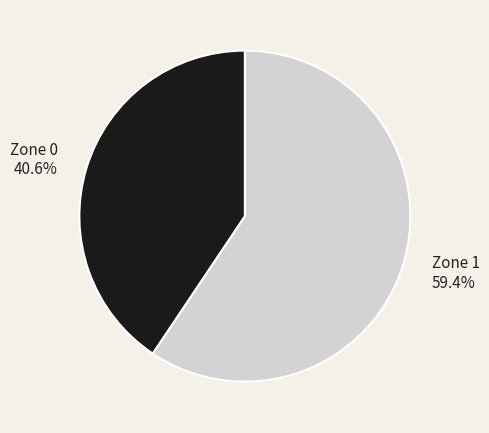

True or false: Zone 0 accounts for 54% of the total.

False